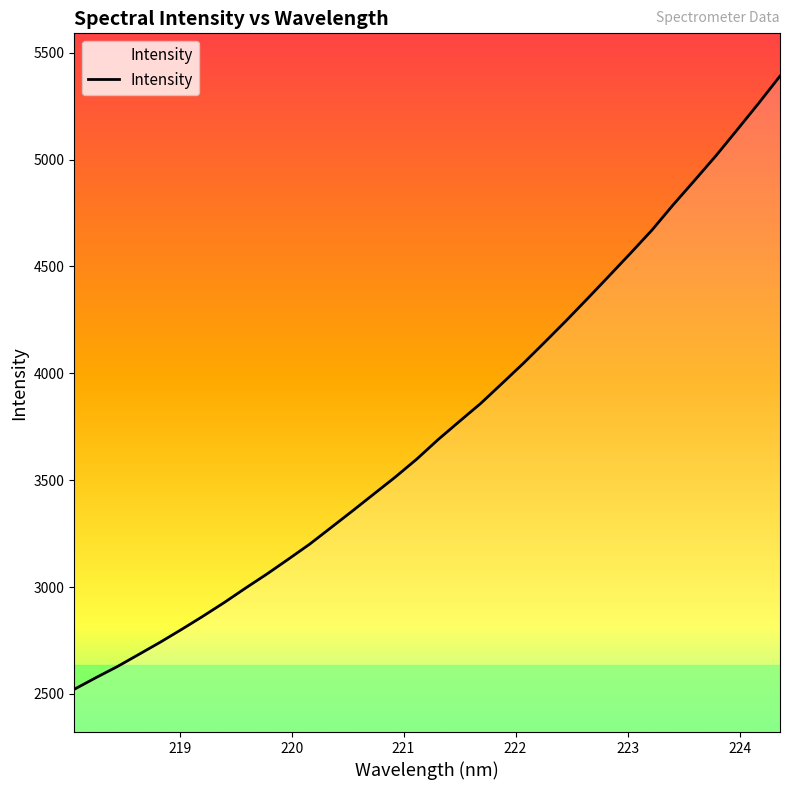

What is the maximum value shown in the chart?

5390.7